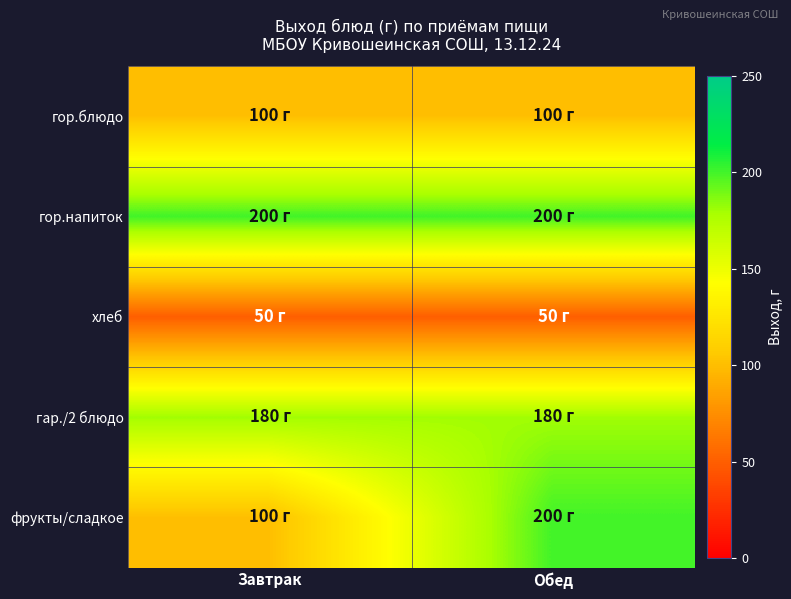

Rank the series by their maximum value, from highest to lowest.

гор.напиток, фрукты/сладкое, гар./2 блюдо, гор.блюдо, хлеб